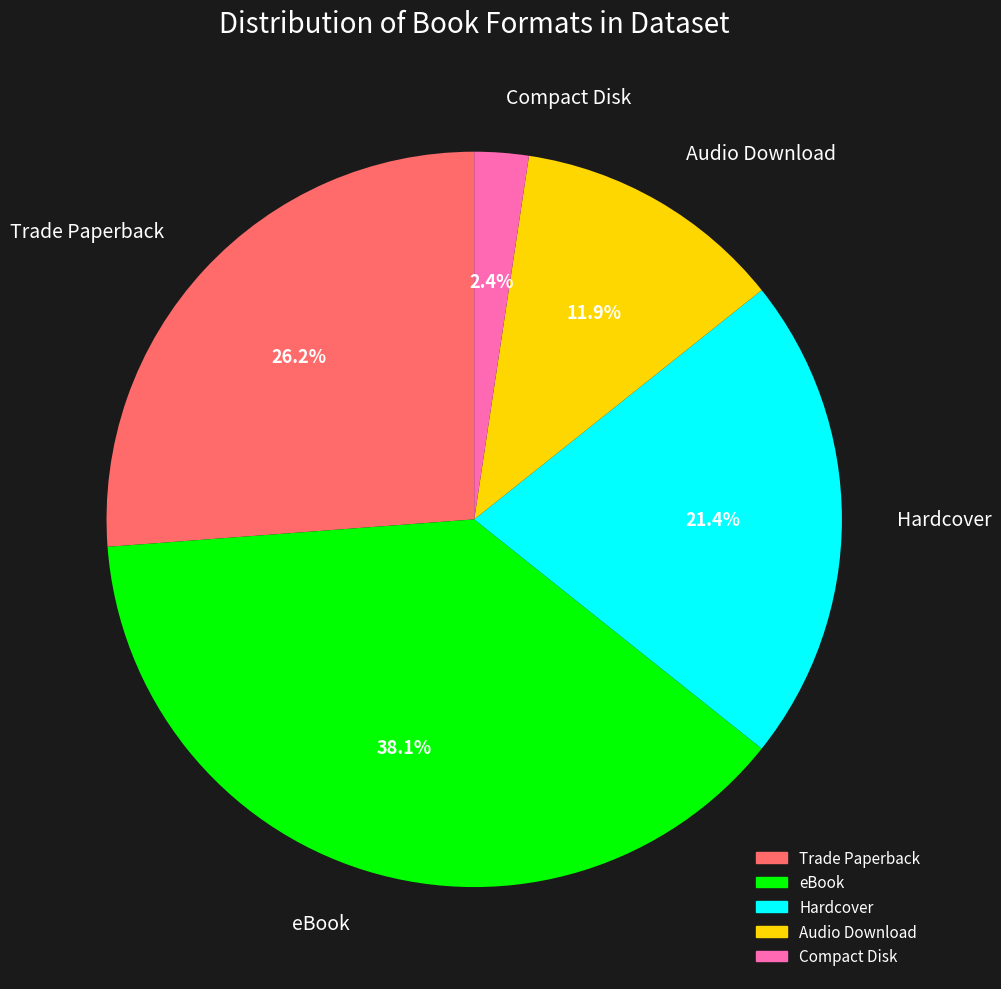

How many segments does this pie chart have?

5